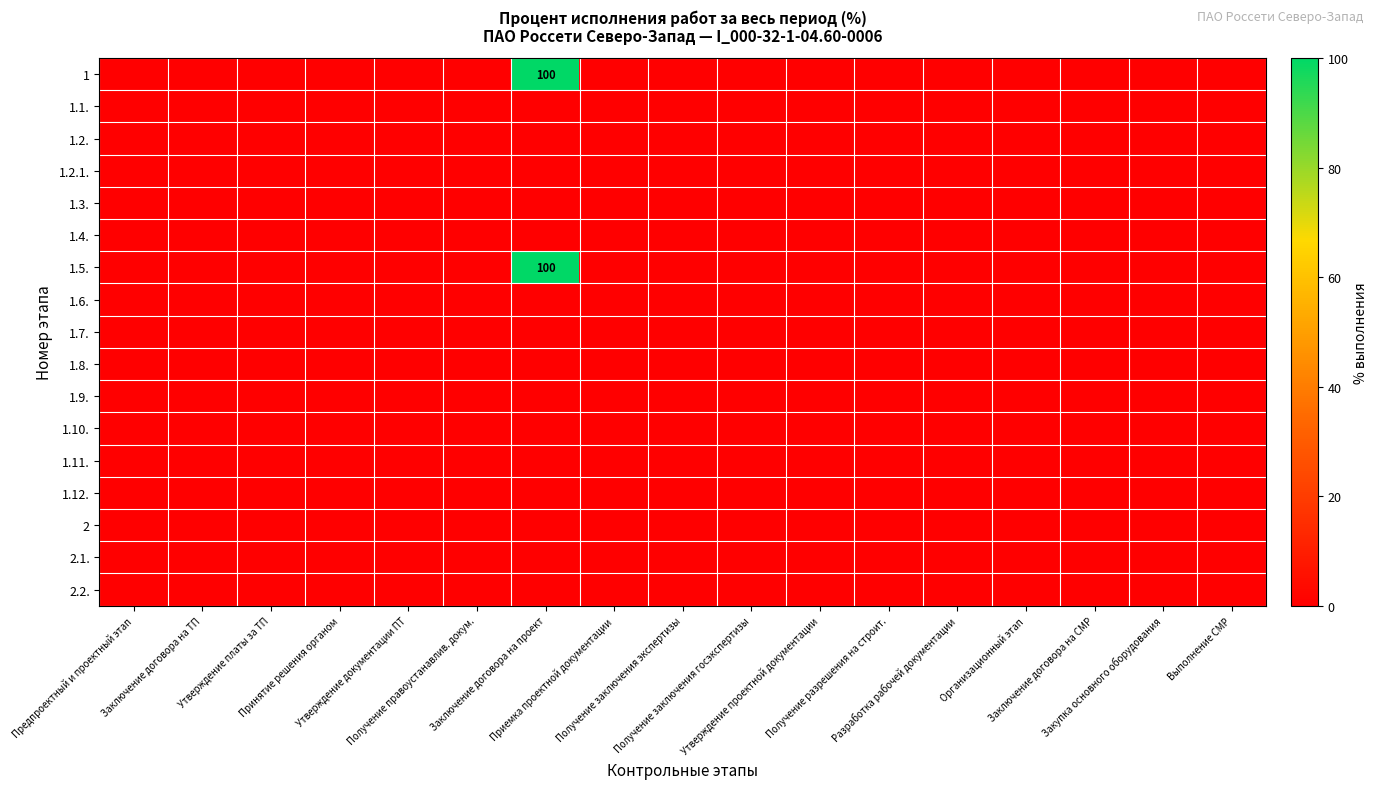

Which category has the lowest value across all series?

Предпроектный и проектный этап